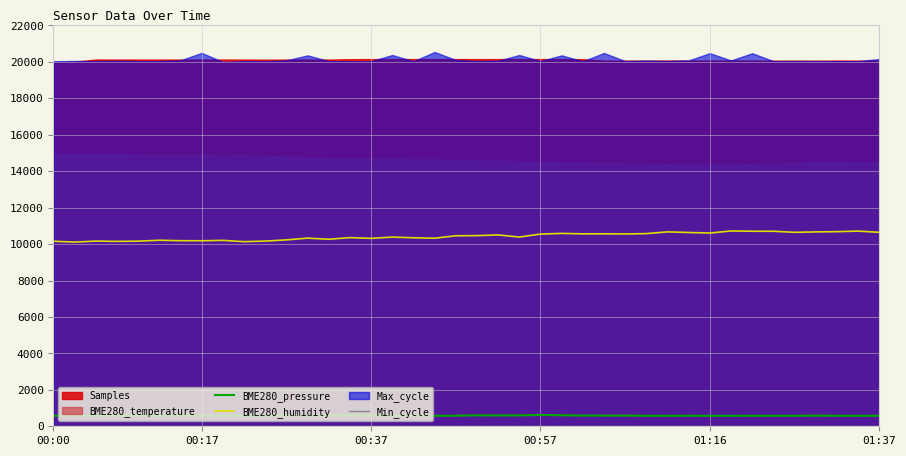

What is the sum of all BME280_humidity values?

416948.0